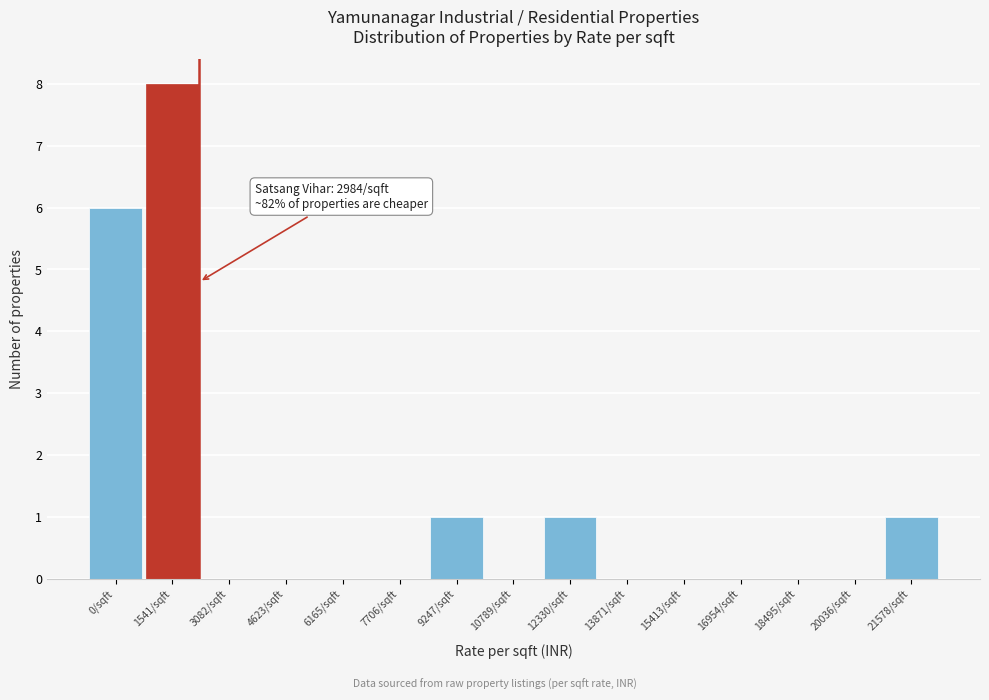

Reading left to right, extract all data points from this chart.

0/sqft=6	1541/sqft=8	3082/sqft=0	4623/sqft=0	6165/sqft=0	7706/sqft=0	9247/sqft=1	10789/sqft=0	12330/sqft=1	13871/sqft=0	15413/sqft=0	16954/sqft=0	18495/sqft=0	20036/sqft=0	21578/sqft=1